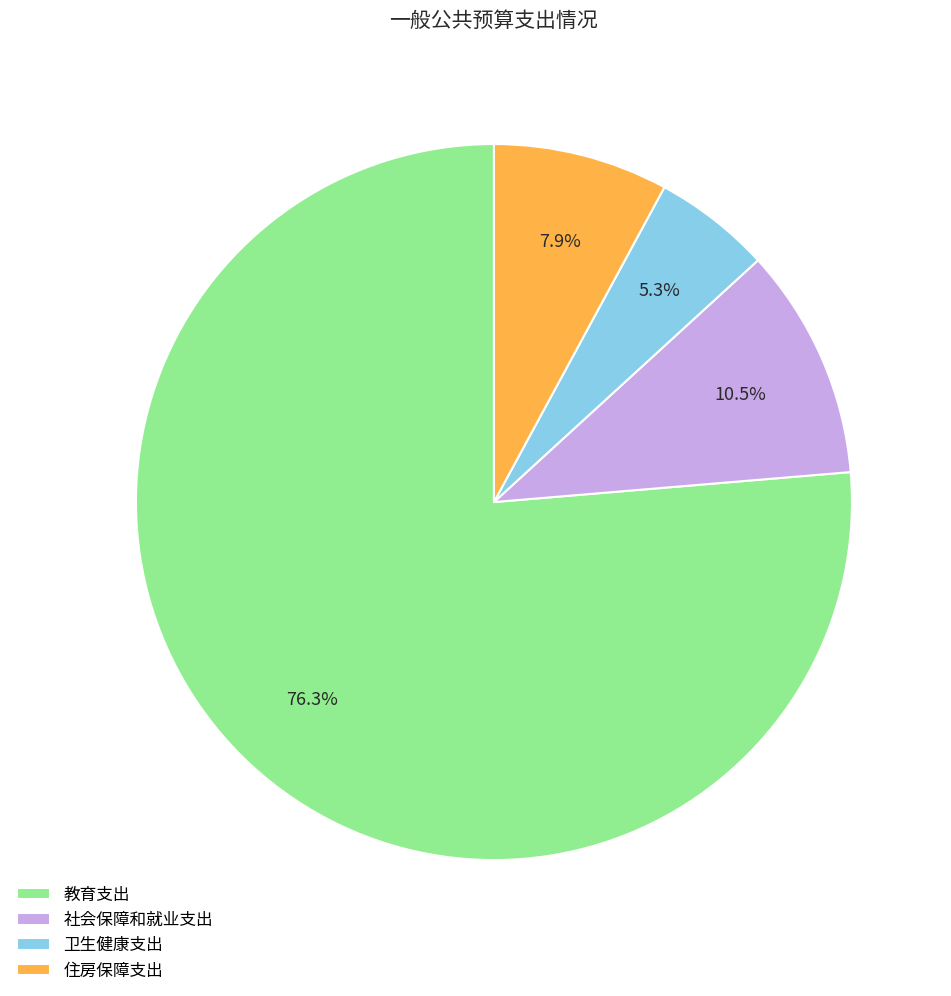

To the nearest percent, what is the difference between the 住房保障支出 and 卫生健康支出 slice percentages?

3%